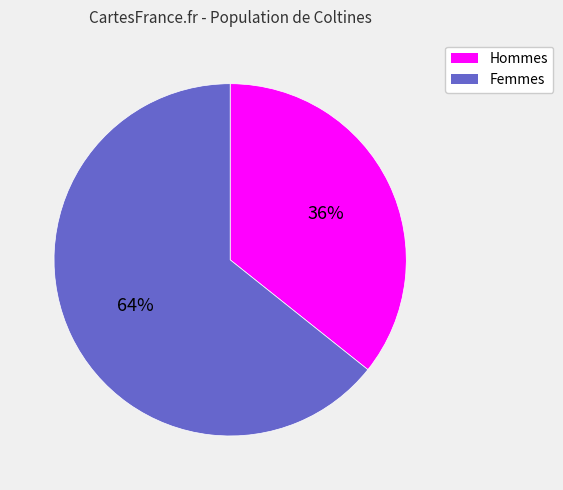

Is there any slice that represents more than half of the pie?

Yes